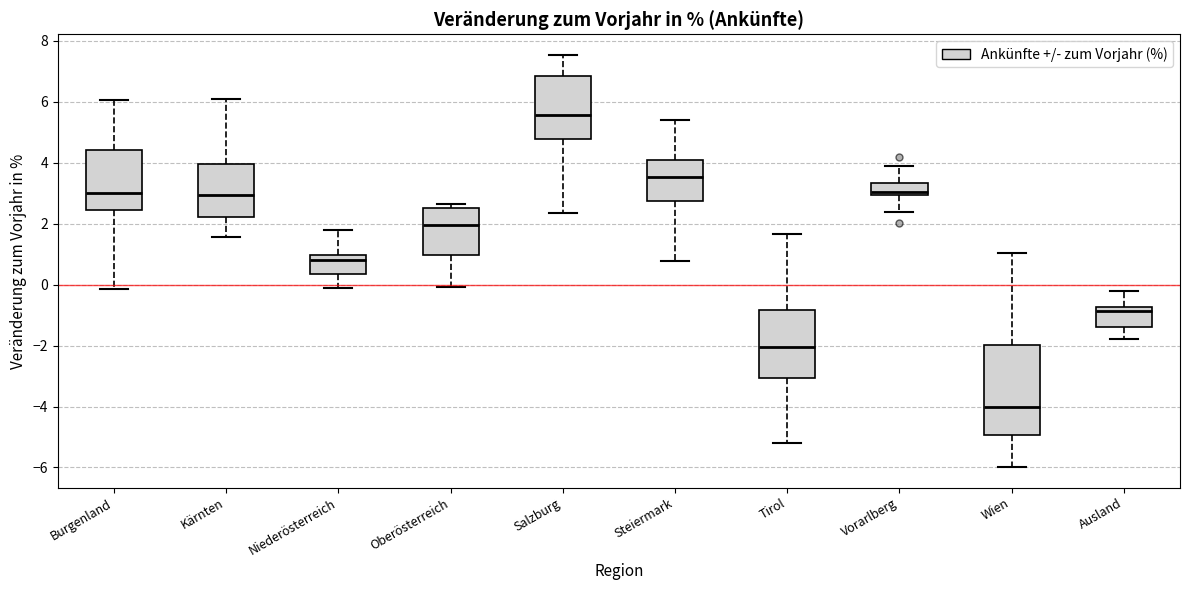

Reading left to right, read every box against the y-axis: the position of its median line, the range the box covers, and the ends of its whiskers. The values are not printed on the chart, so give them approximately, as read against the axis.

Burgenland: median 3.0, box 2.4 to 4.4, whiskers -0.2 to 6.0
Kärnten: median 3.0, box 2.2 to 4.0, whiskers 1.6 to 6.0
Niederösterreich: median 0.8, box 0.4 to 1.0, whiskers -0.2 to 1.8
Oberösterreich: median 2.0, box 1.0 to 2.6, whiskers 0.0 to 2.6 (just above the box's upper edge)
Salzburg: median 5.6, box 4.8 to 6.8, whiskers 2.4 to 7.6
Steiermark: median 3.6, box 2.8 to 4.2, whiskers 0.8 to 5.4
Tirol: median -2.0, box -3.0 to -0.8, whiskers -5.2 to 1.6
Vorarlberg: median 3.0 (just above the box's lower edge), box 3.0 to 3.4, whiskers 2.4 to 4.0
Wien: median -4.0, box -5.0 to -2.0, whiskers -6.0 to 1.0
Ausland: median -0.8 (just below the box's upper edge), box -1.4 to -0.8, whiskers -1.8 to -0.2